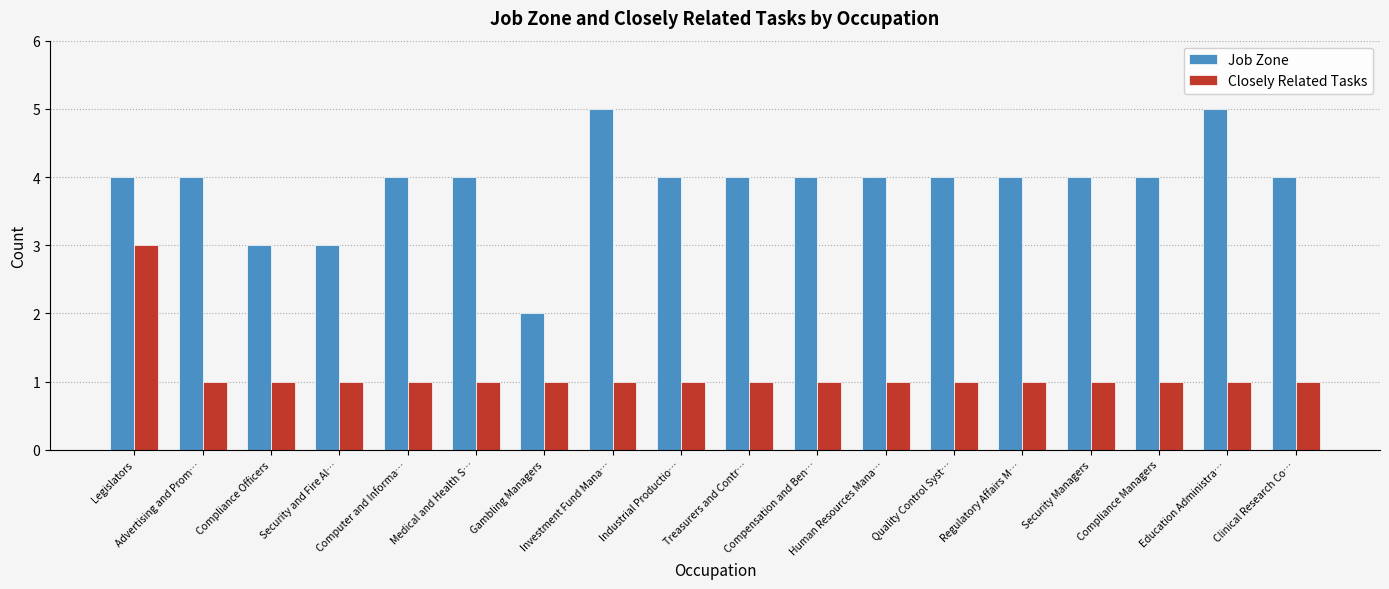

Reading left to right, transcribe all the data shown in this chart.

Job Zone: Legislators=4	Advertising and Prom…=4	Compliance Officers=3	Security and Fire Al…=3	Computer and Informa…=4	Medical and Health S…=4	Gambling Managers=2	Investment Fund Mana…=5	Industrial Productio…=4	Treasurers and Contr…=4	Compensation and Ben…=4	Human Resources Mana…=4	Quality Control Syst…=4	Regulatory Affairs M…=4	Security Managers=4	Compliance Managers=4	Education Administra…=5	Clinical Research Co…=4
Closely Related Tasks: Legislators=3	Advertising and Prom…=1	Compliance Officers=1	Security and Fire Al…=1	Computer and Informa…=1	Medical and Health S…=1	Gambling Managers=1	Investment Fund Mana…=1	Industrial Productio…=1	Treasurers and Contr…=1	Compensation and Ben…=1	Human Resources Mana…=1	Quality Control Syst…=1	Regulatory Affairs M…=1	Security Managers=1	Compliance Managers=1	Education Administra…=1	Clinical Research Co…=1